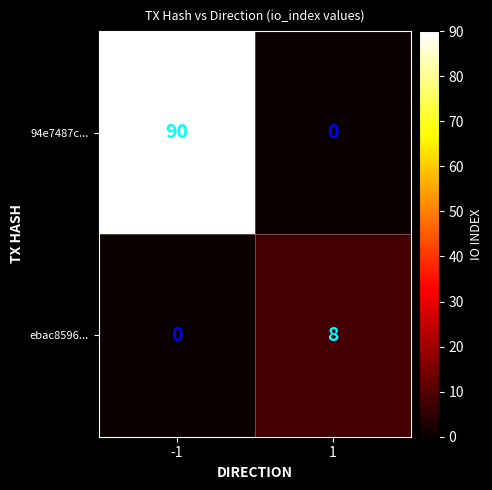

At how many categories does at least one series exceed 35?

1